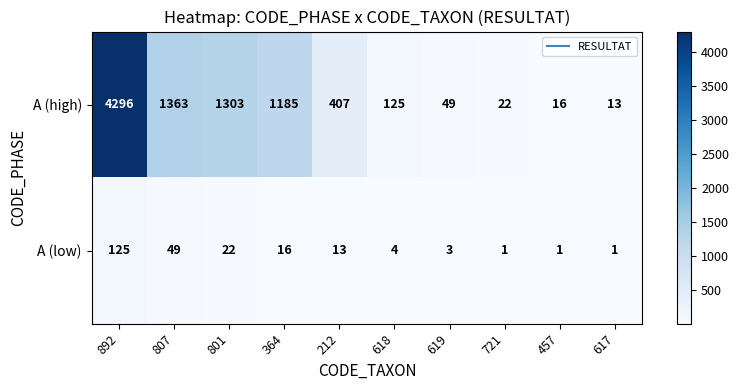

At which category is the sum across all series the highest?

892